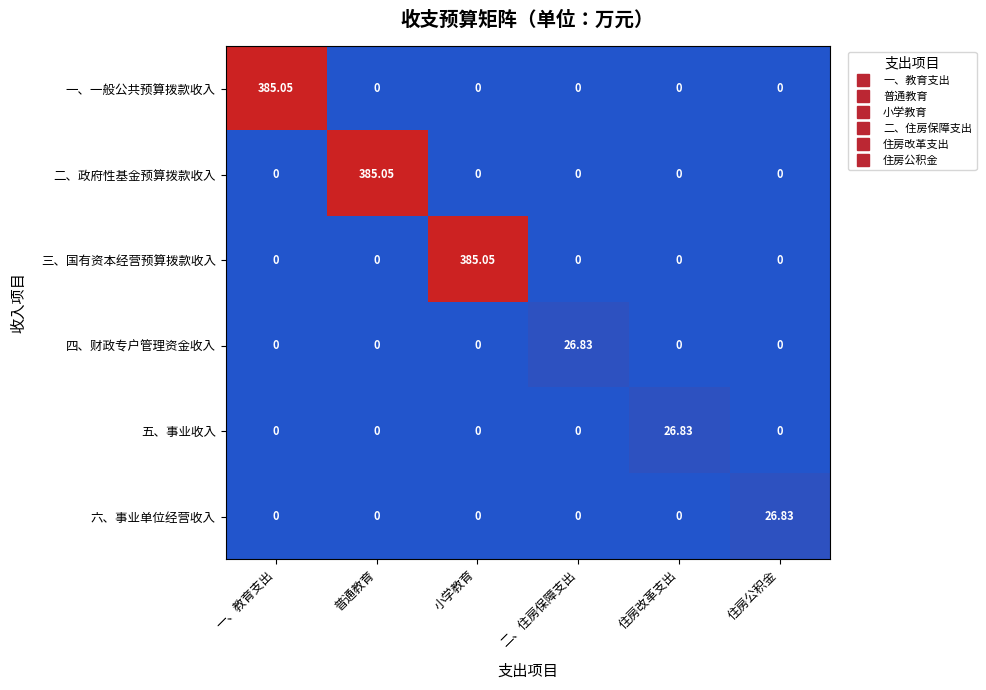

Is the value of 四、财政专户管理资金收入 at 住房改革支出 greater than the value of 六、事业单位经营收入 at 住房公积金?

No